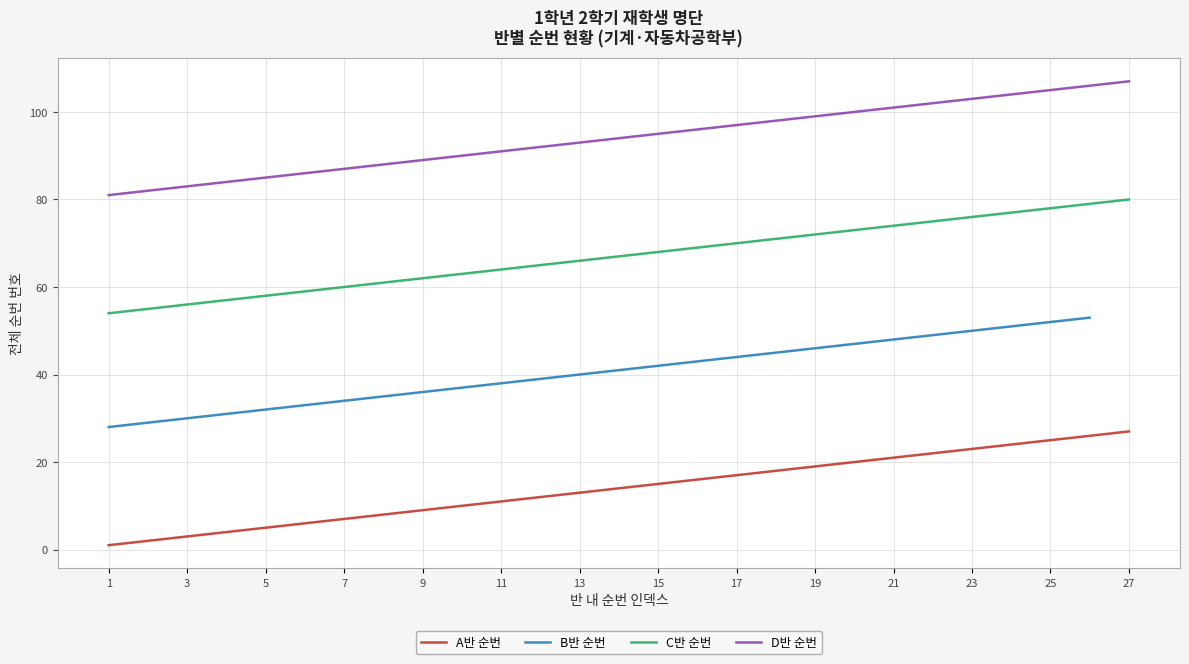

Which category has the highest value in the C반 순번 series?

27